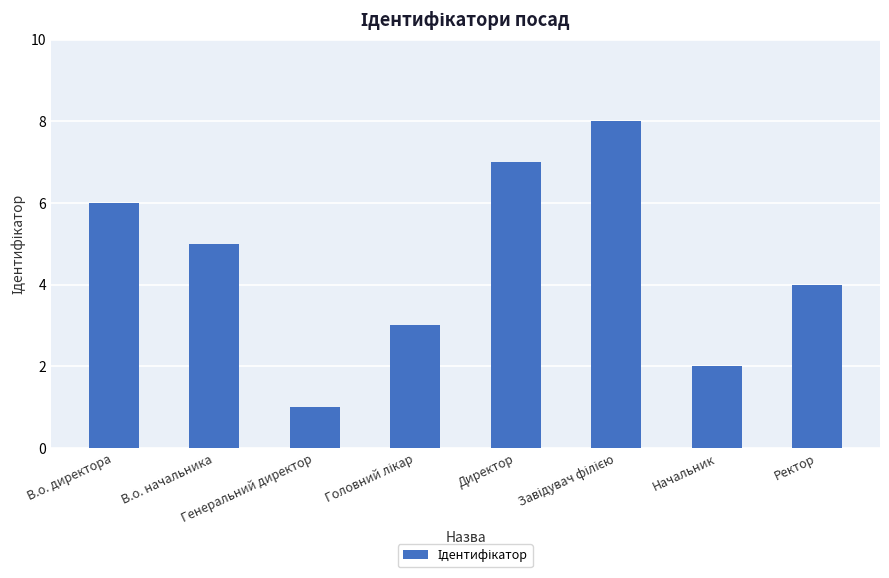

What is the sum of all values?

36